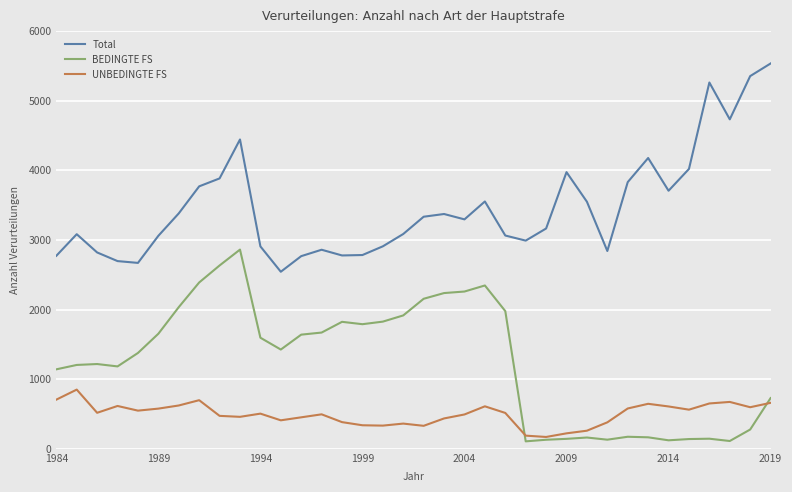

What is the maximum value for BEDINGTE FS?

2860